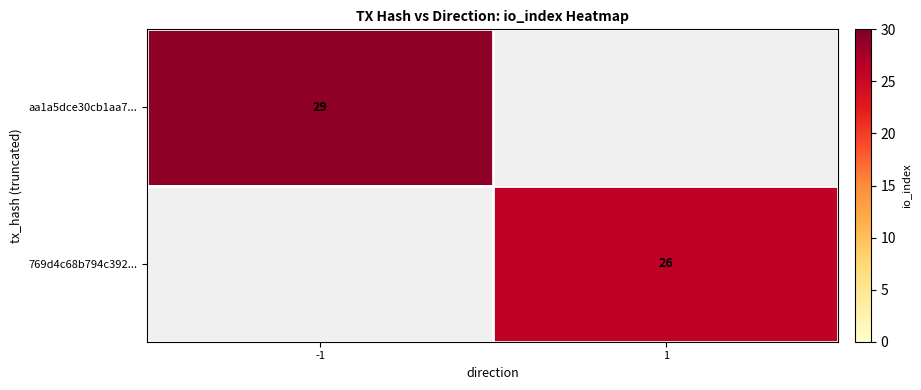

Is it true that 769d4c68b794c392... equals 8 at 1?

False